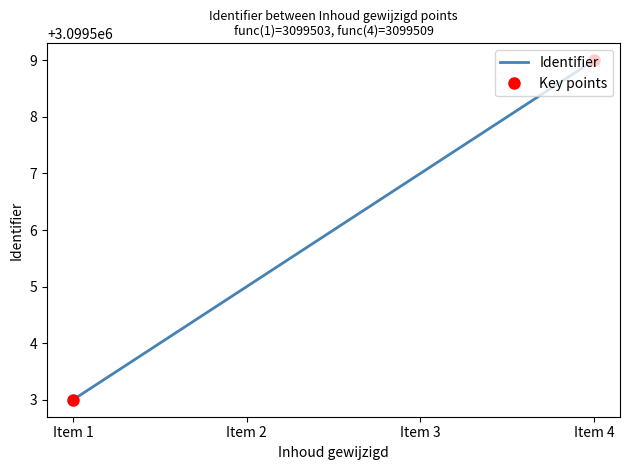

What is the smallest value displayed?

3099503